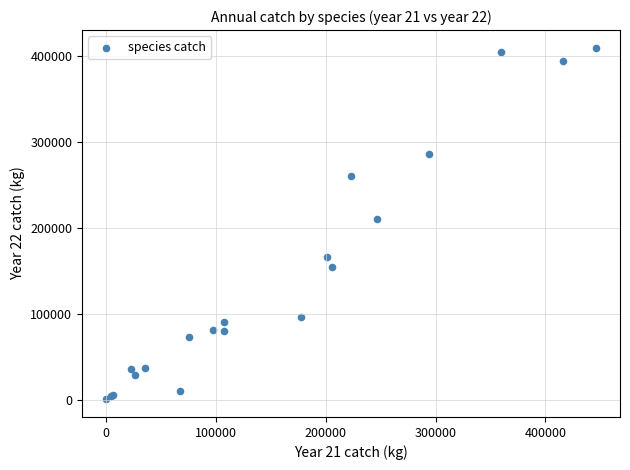

What Y value in the scatter plot is closest to 205257?

210498